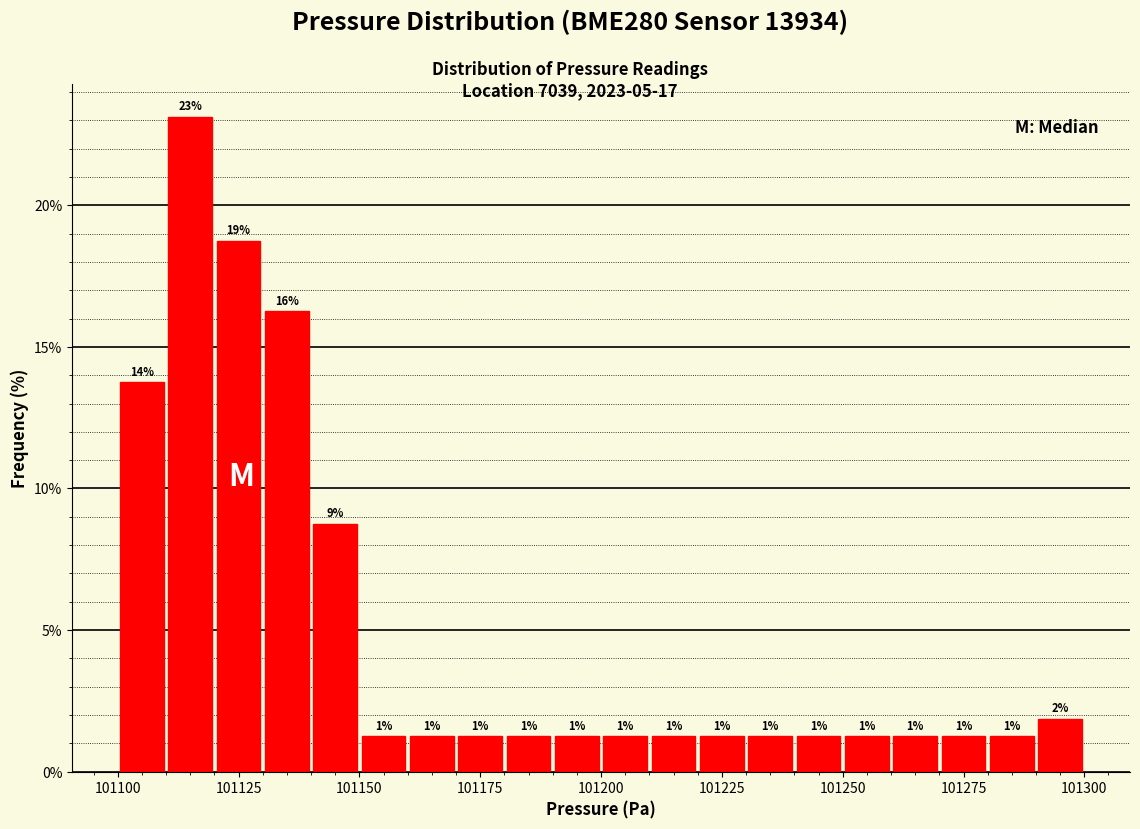

Around what value on the x-axis is the tallest bar? Give the approximate position of its centre, as read against the axis.

101115